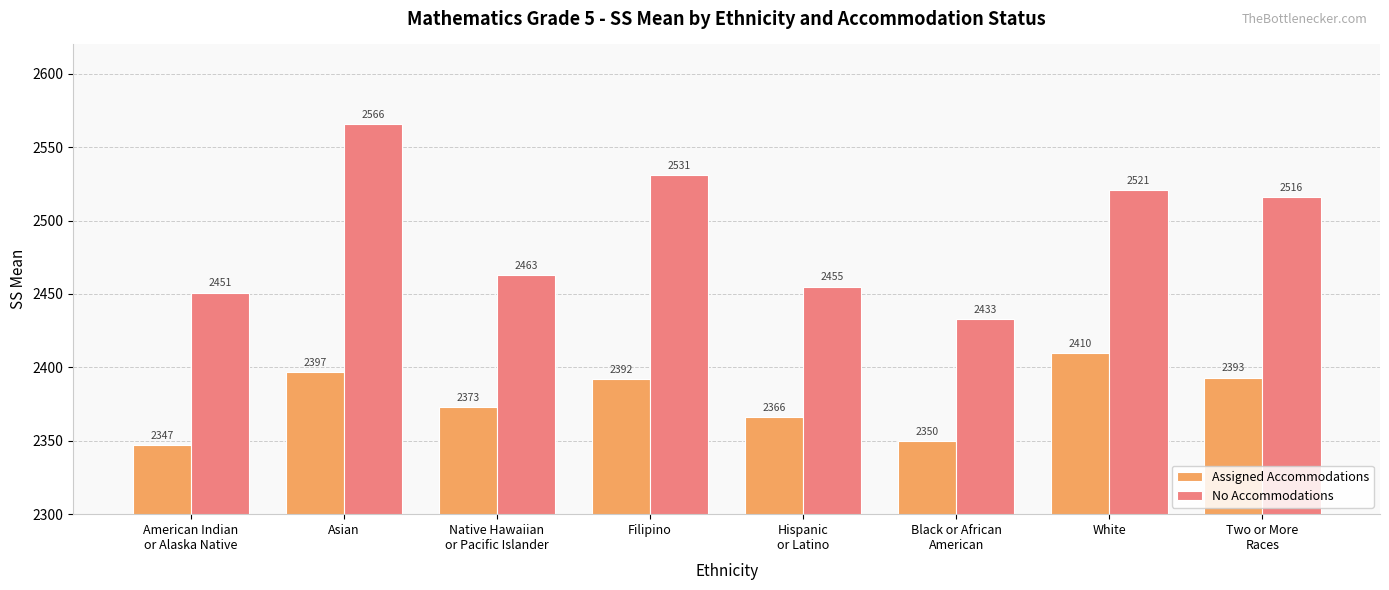

Which category has the lowest value in the No Accommodations series?

Black or African
American